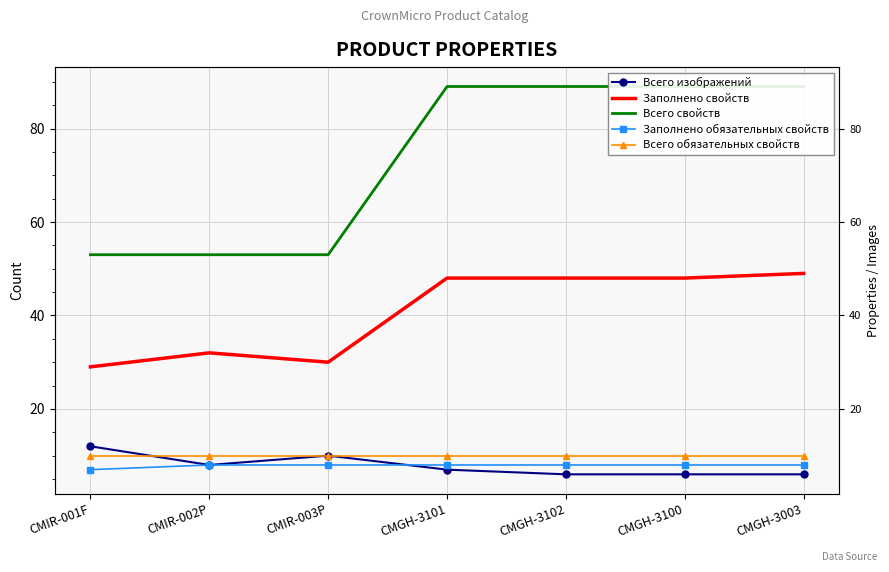

Reading right to left, transcribe all the data shown in this chart.

Всего изображений: CMGH-3003=6	CMGH-3100=6	CMGH-3102=6	CMGH-3101=7	CMIR-003P=10	CMIR-002P=8	CMIR-001F=12
Заполнено свойств: CMGH-3003=49	CMGH-3100=48	CMGH-3102=48	CMGH-3101=48	CMIR-003P=30	CMIR-002P=32	CMIR-001F=29
Всего свойств: CMGH-3003=89	CMGH-3100=89	CMGH-3102=89	CMGH-3101=89	CMIR-003P=53	CMIR-002P=53	CMIR-001F=53
Заполнено обязательных свойств: CMGH-3003=8	CMGH-3100=8	CMGH-3102=8	CMGH-3101=8	CMIR-003P=8	CMIR-002P=8	CMIR-001F=7
Всего обязательных свойств: CMGH-3003=10	CMGH-3100=10	CMGH-3102=10	CMGH-3101=10	CMIR-003P=10	CMIR-002P=10	CMIR-001F=10